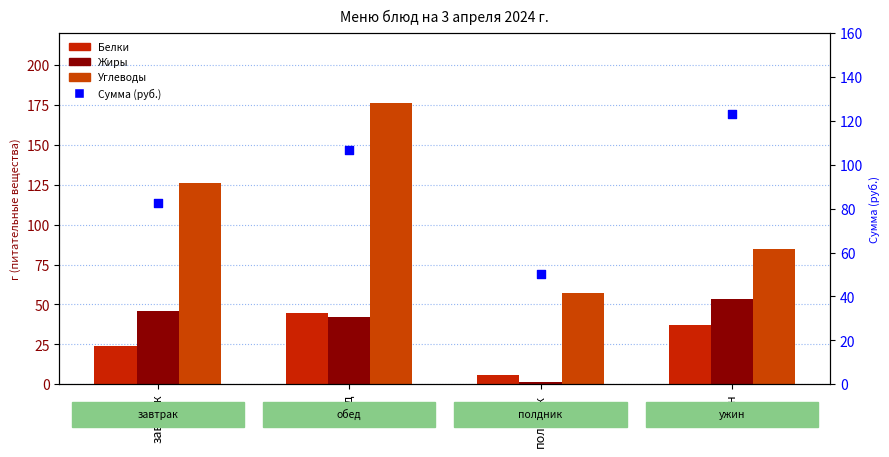

Which series has the widest spread of Y values?

Углеводы